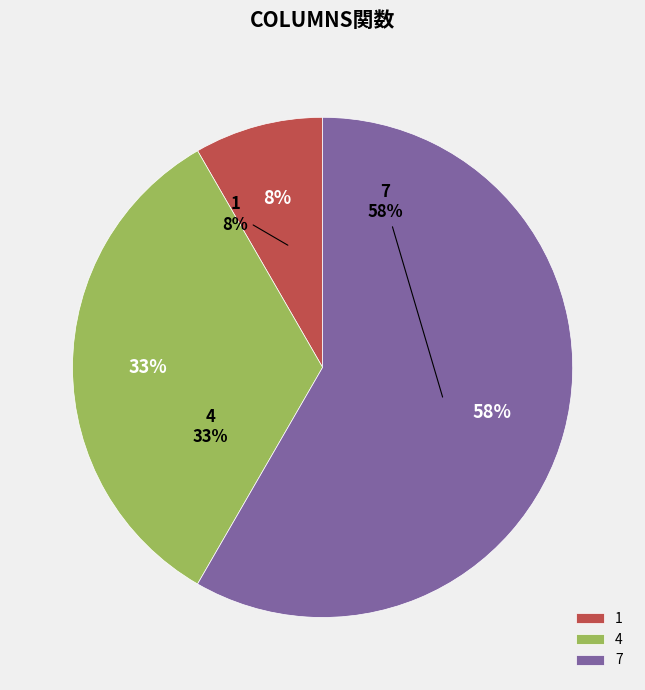

To the nearest percent, what is the combined percentage of 4 and 7?

92%